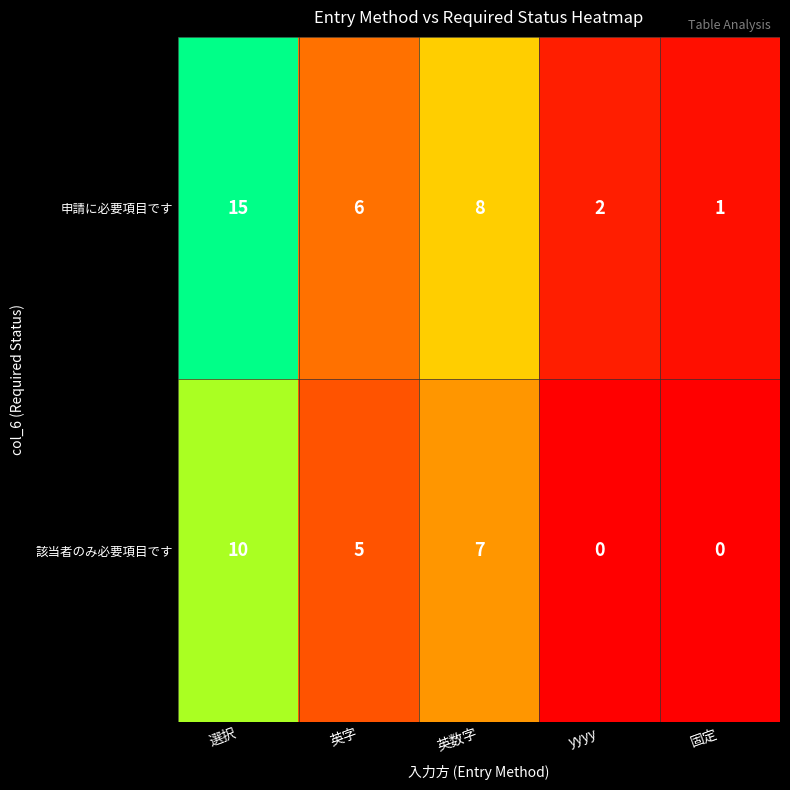

What is the greatest value displayed?

15